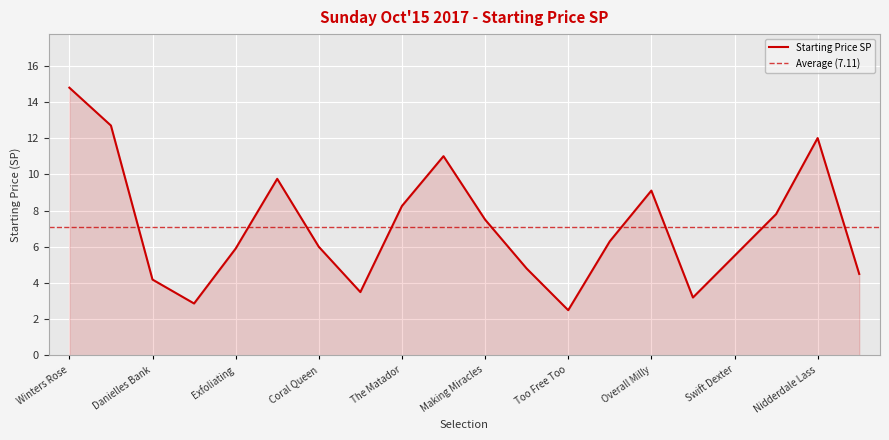

Approximately how many times larger is the value at Exfoliating compared to Too Free Too?

2.4